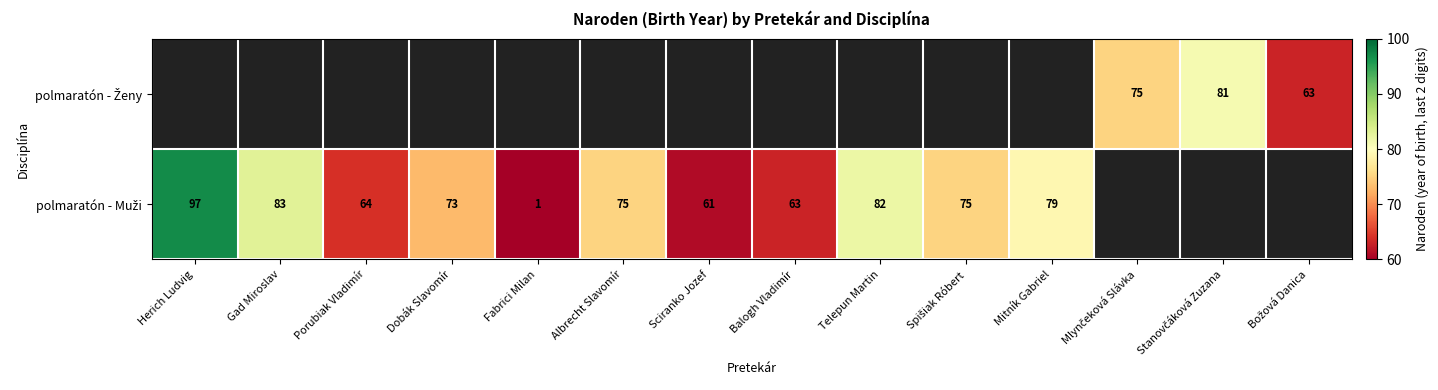

What is the minimum value shown in the chart?

1.0